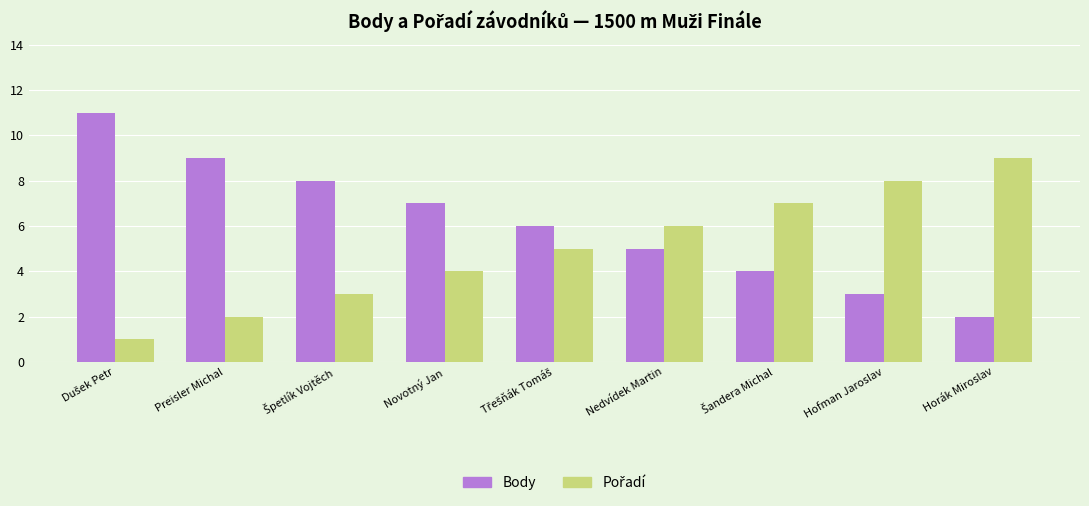

What is the greatest value displayed?

11